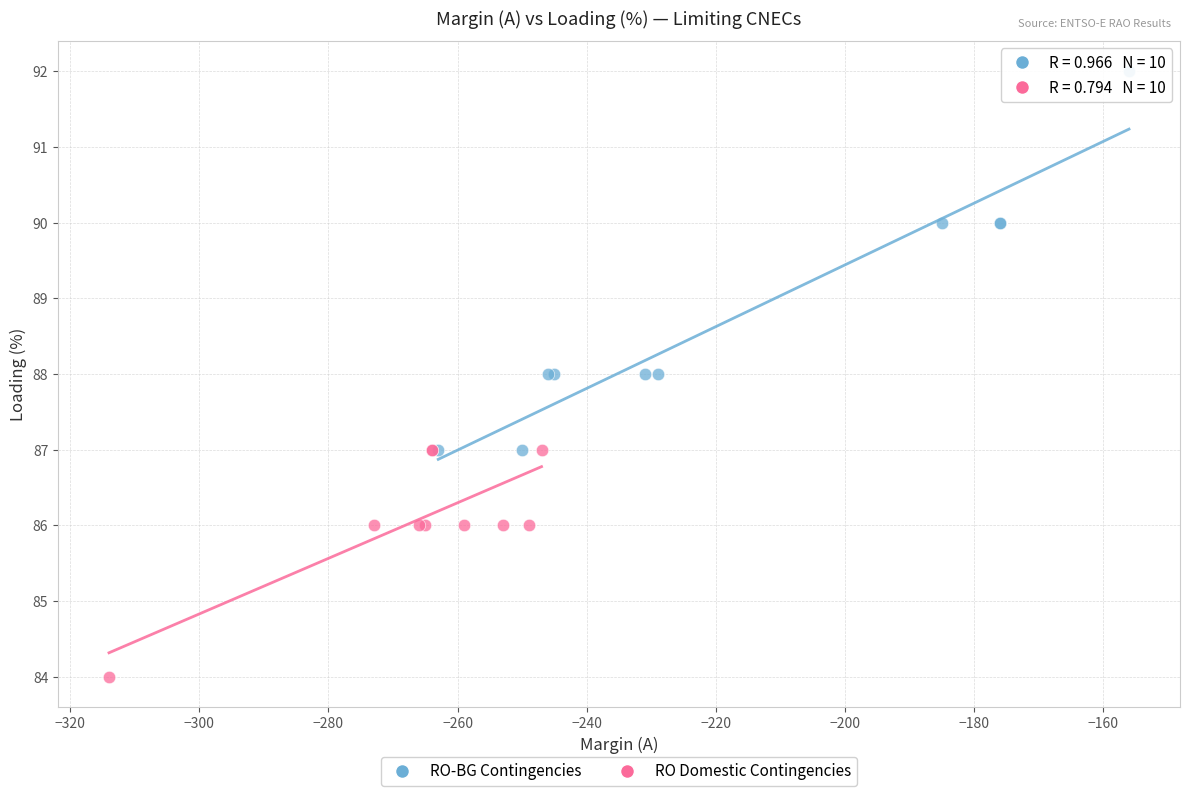

Which series reaches the minimum Y coordinate?

RO Domestic Contingencies